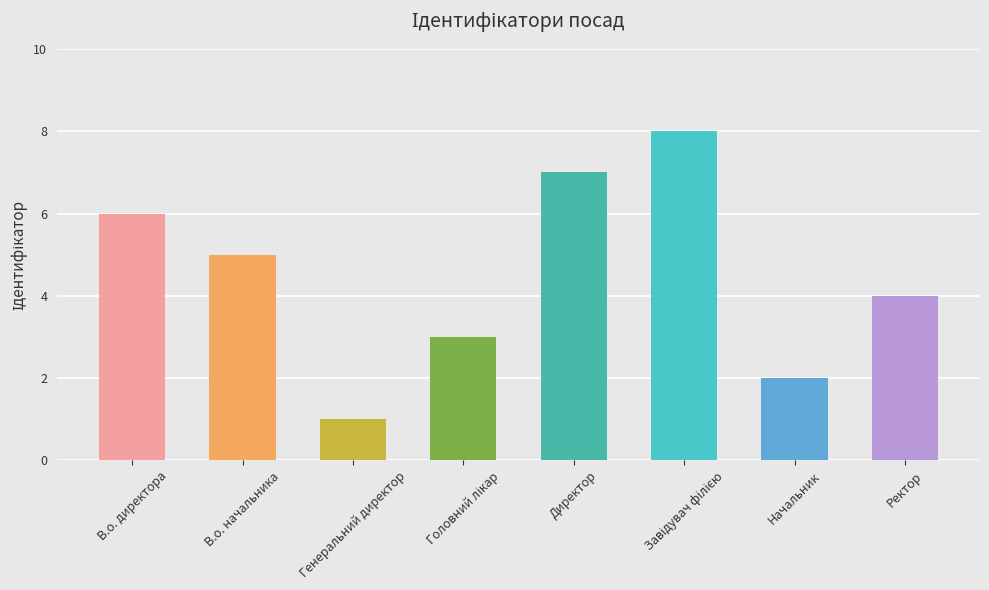

What is the difference between the values at Генеральний директор and В.о. директора?

5